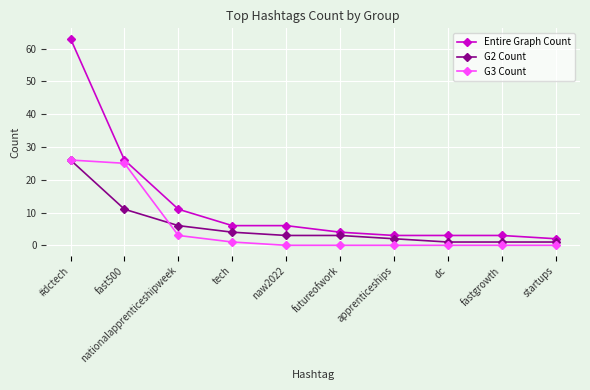

What position from the left is naw2022?

5